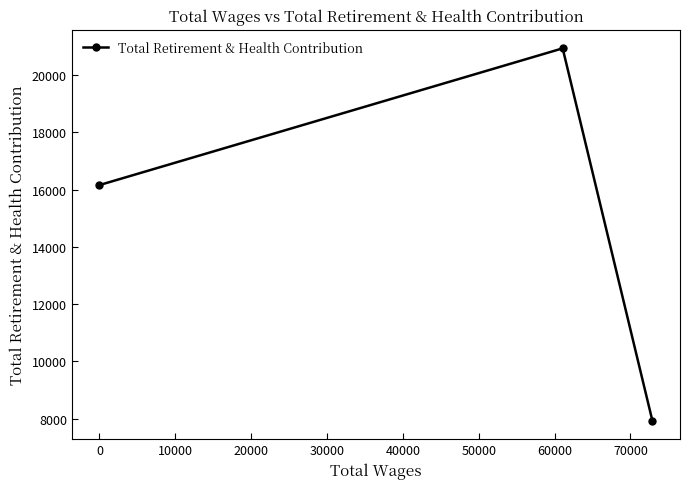

What is the average value?

15011